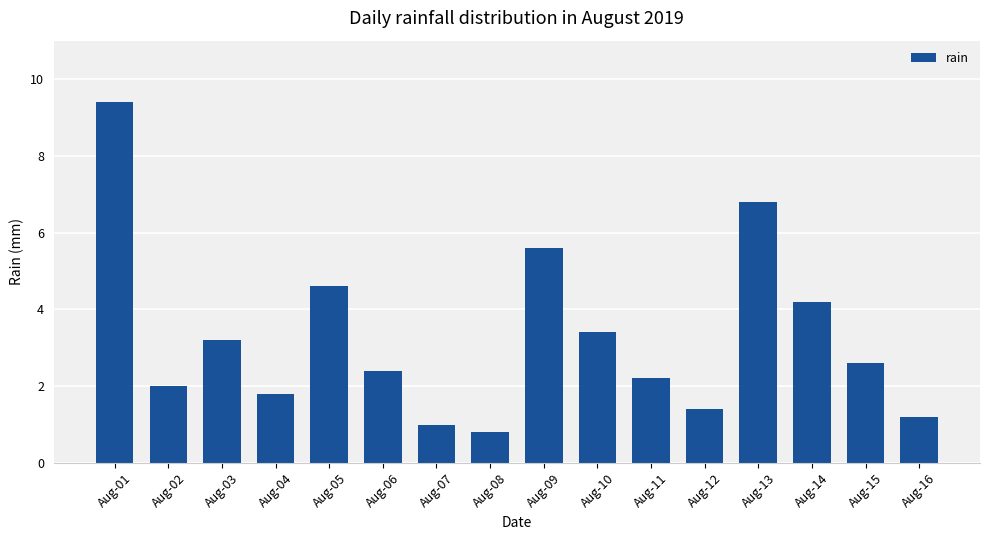

What is the average value?

3.3